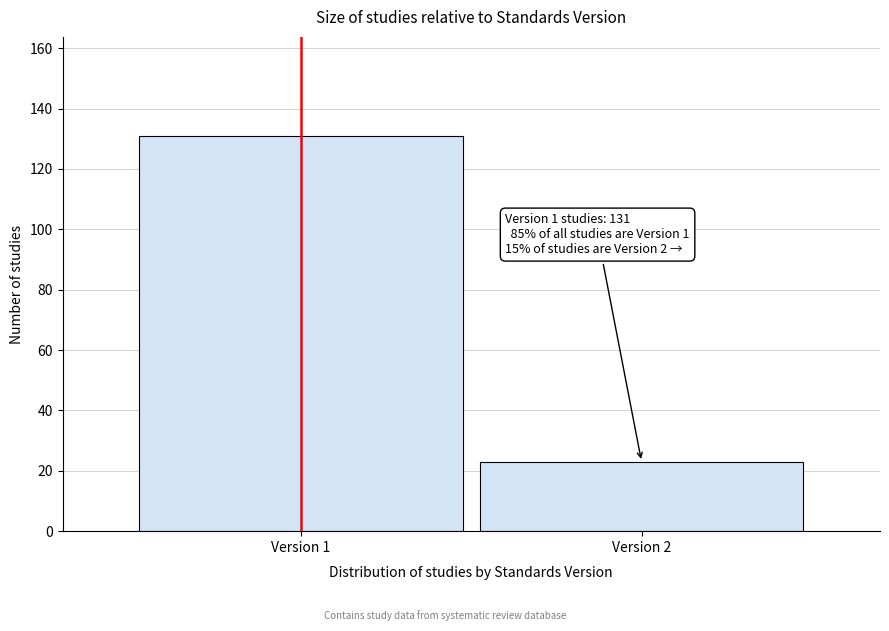

Reading left to right, what are all the values shown in this chart?

Version 1=131	Version 2=23